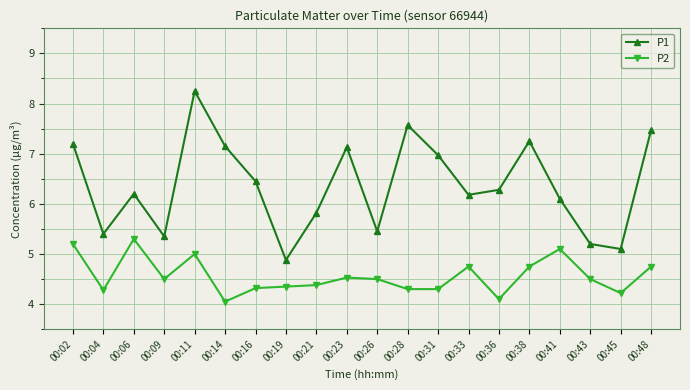

At which category does the chart reach its minimum across all series?

00:14